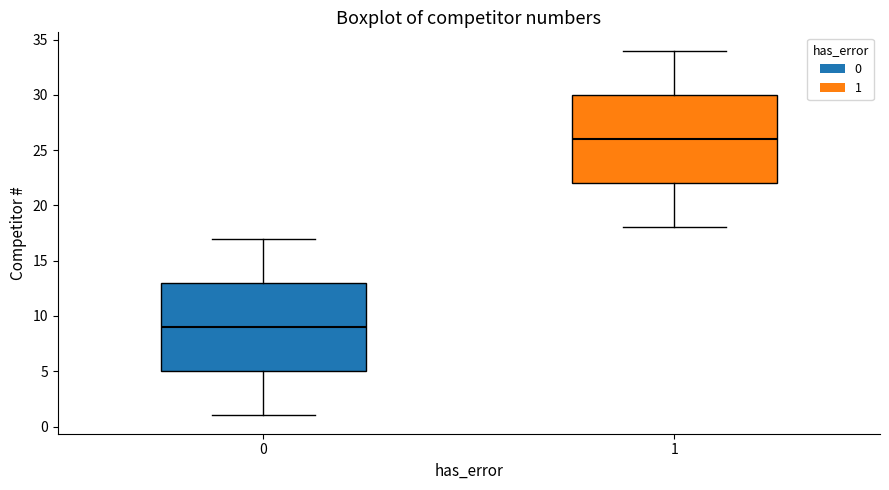

Reading left to right, read every box against the y-axis: the position of its median line, the range the box covers, and the ends of its whiskers. The values are not printed on the chart, so give them approximately, as read against the axis.

0: median 9, box 5 to 13, whiskers 1 to 17
1: median 26, box 22 to 30, whiskers 18 to 34